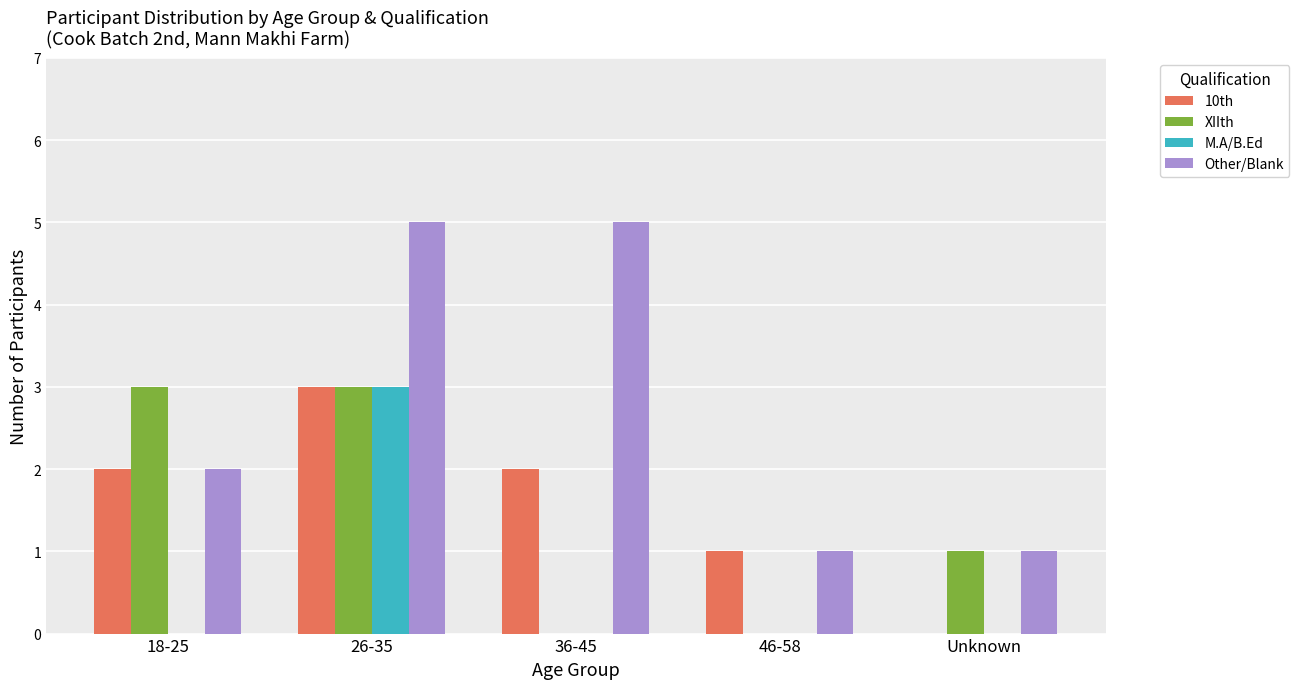

Which series has the largest total across all categories?

Other/Blank